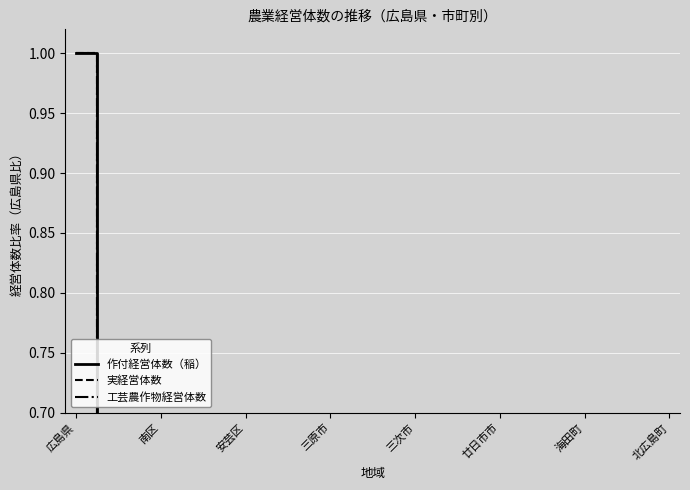

What is the sum of all 作付経営体数（稲） values?

1.9